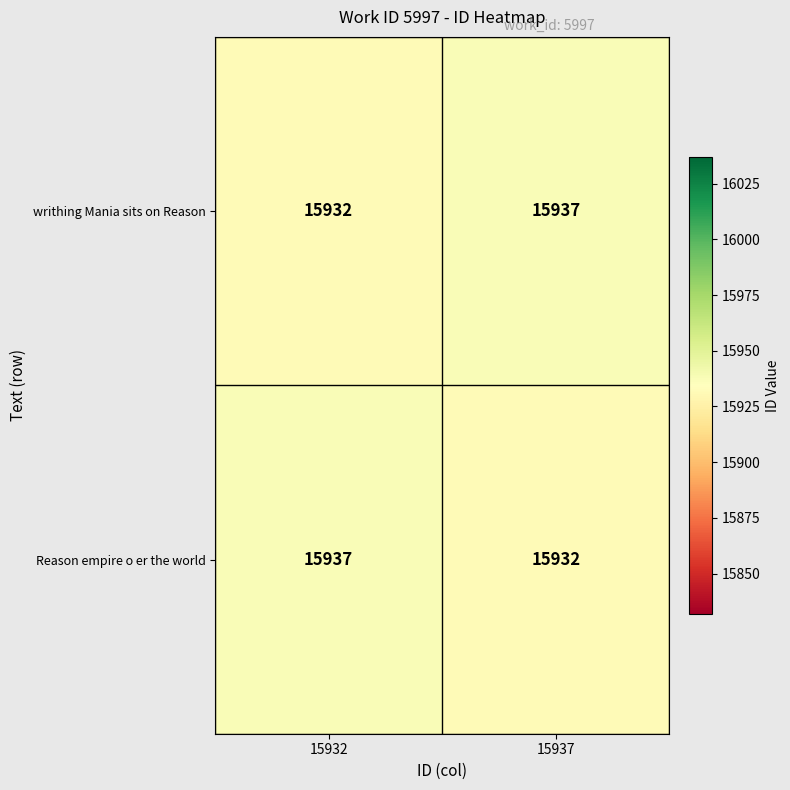

What is the approximate value of Reason empire o er the world at 15937?

15932